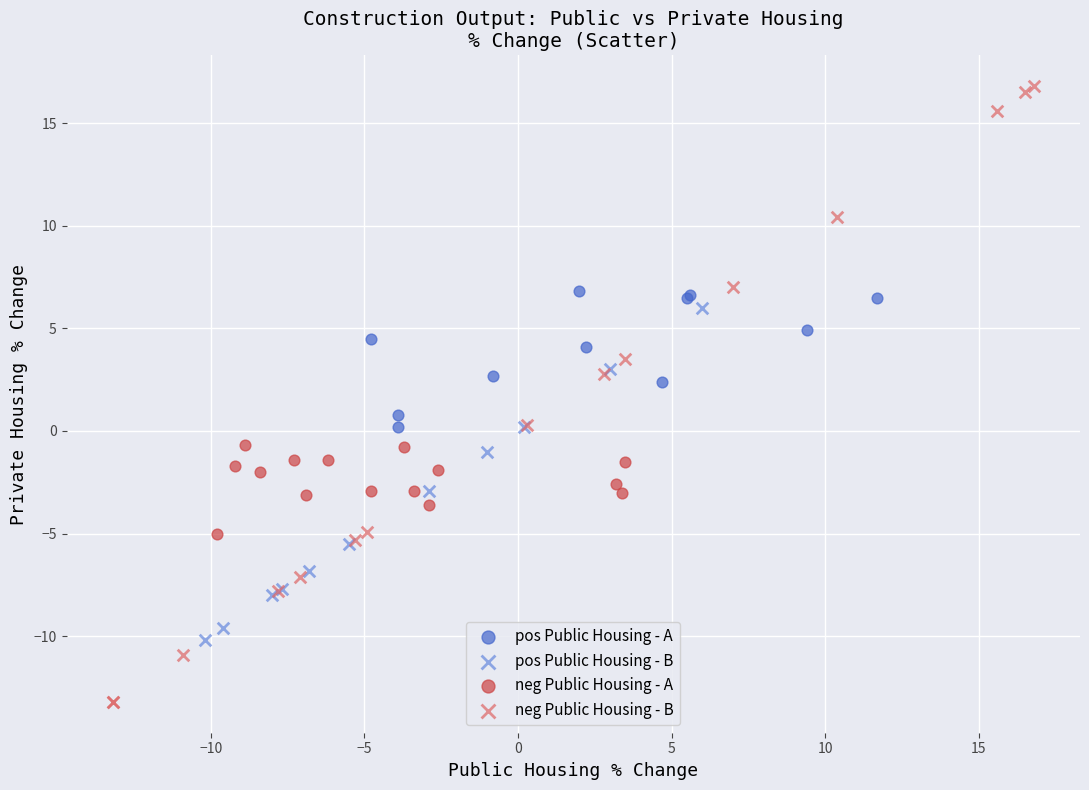

Which series reaches the minimum Y coordinate?

neg Public Housing - B